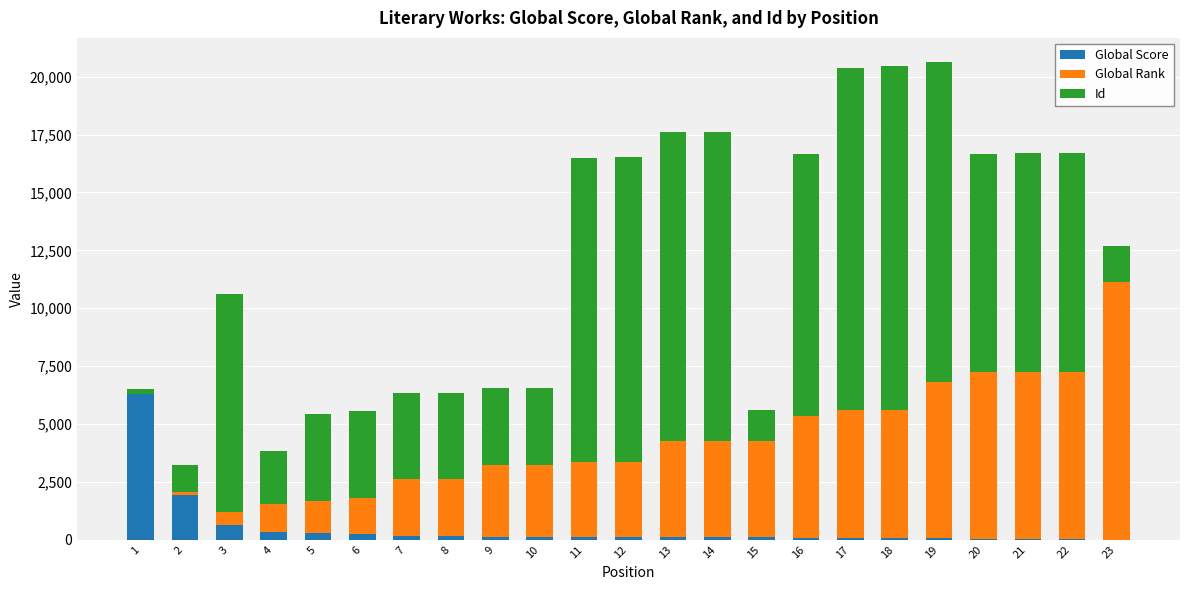

Does the chart contain stacked bars?

Yes